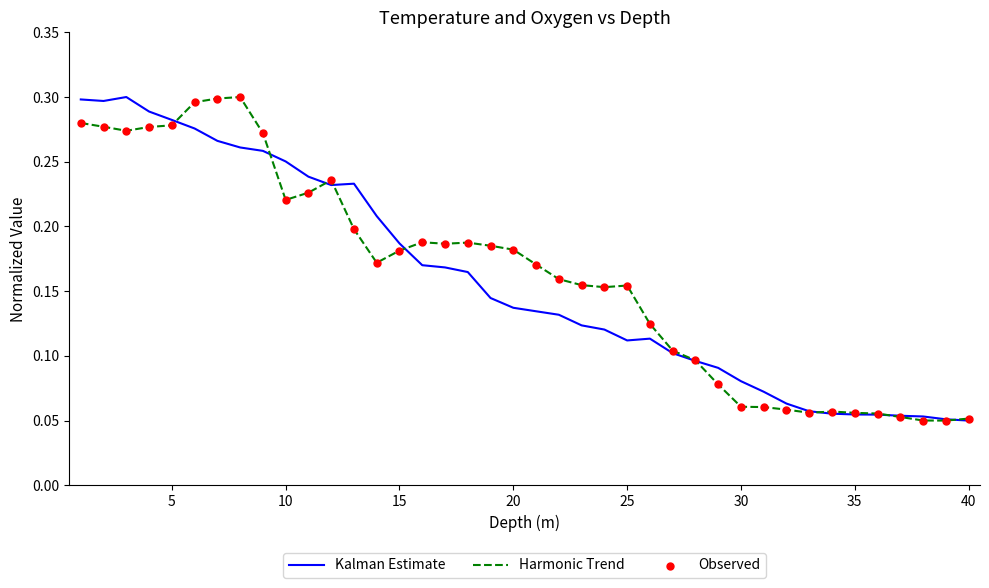

At how many categories does at least one series exceed 0?

40